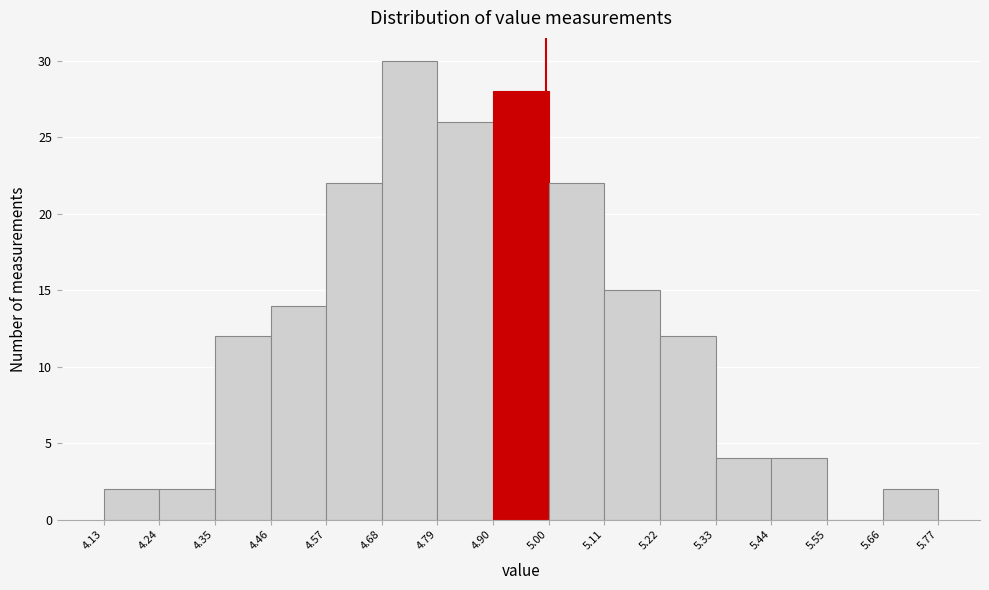

Reading left to right, list every bar in this chart as the range it spans on the x-axis followed by its height. The values are not printed on the chart, so give them approximately, as read against the axis.

4.13 to 4.24: 2
4.24 to 4.35: 2
4.35 to 4.46: 12
4.46 to 4.57: 14
4.57 to 4.68: 22
4.68 to 4.79: 30
4.79 to 4.90: 26
4.90 to 5.00: 28
5.00 to 5.11: 22
5.11 to 5.22: 15
5.22 to 5.33: 12
5.33 to 5.44: 4
5.44 to 5.55: 4
5.55 to 5.66: 0
5.66 to 5.77: 2